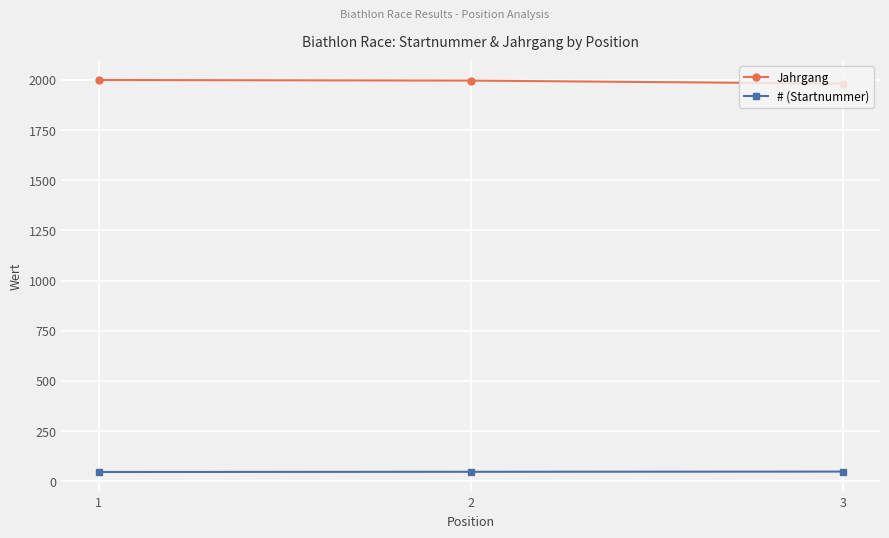

What is the highest value of the # (Startnummer) series?

48